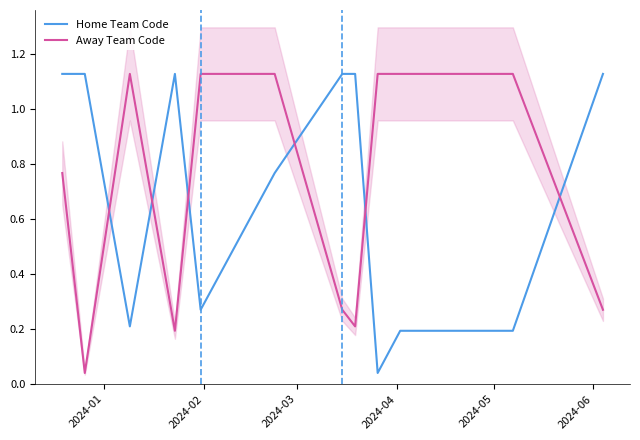

How many times do Away Team Code and Home Team Code cross each other?

6